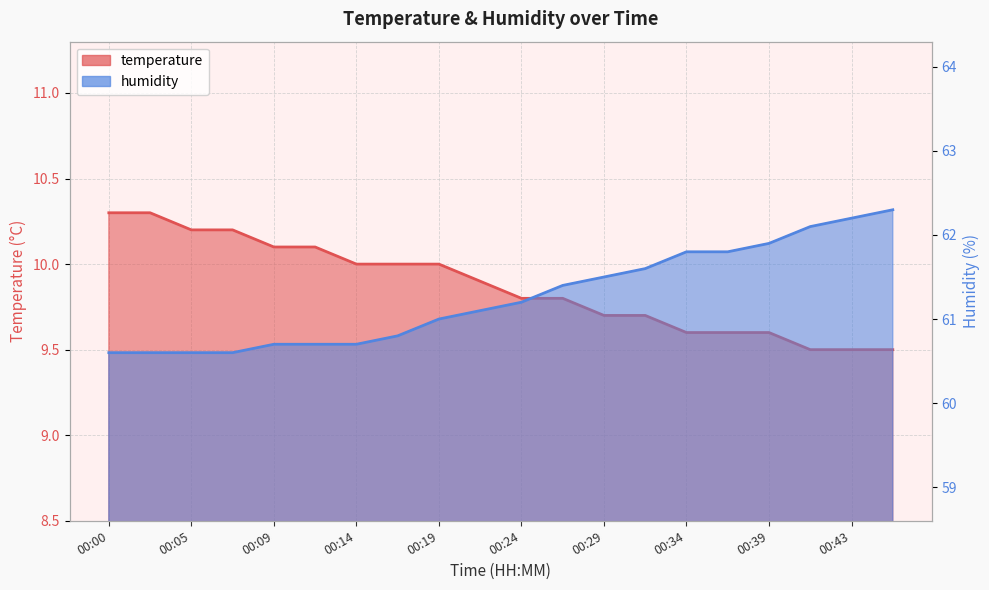

At which category is the sum across all series the highest?

00:46